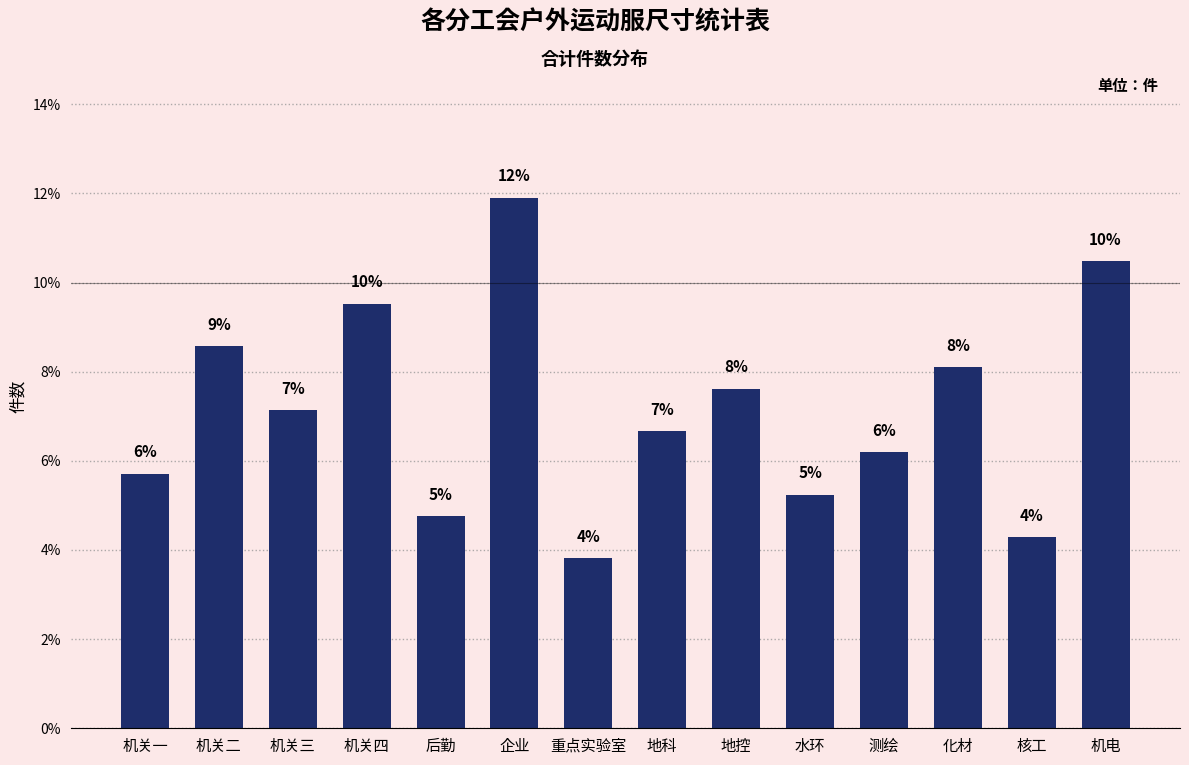

At which category does the chart reach its peak across all series?

企业